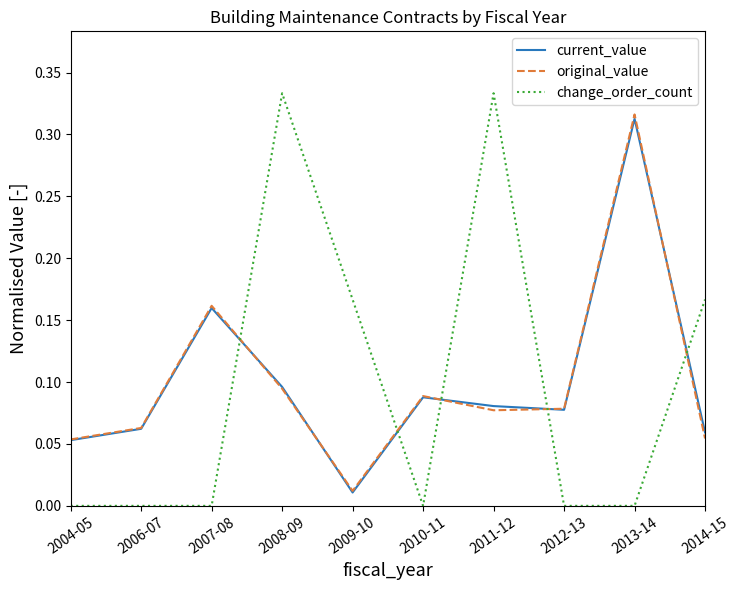

At which category is the sum across all series the highest?

2013-14